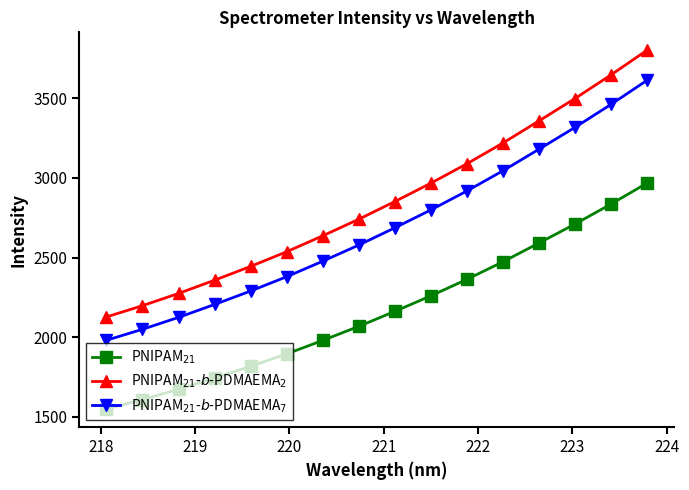

How many lines are shown in the chart?

3